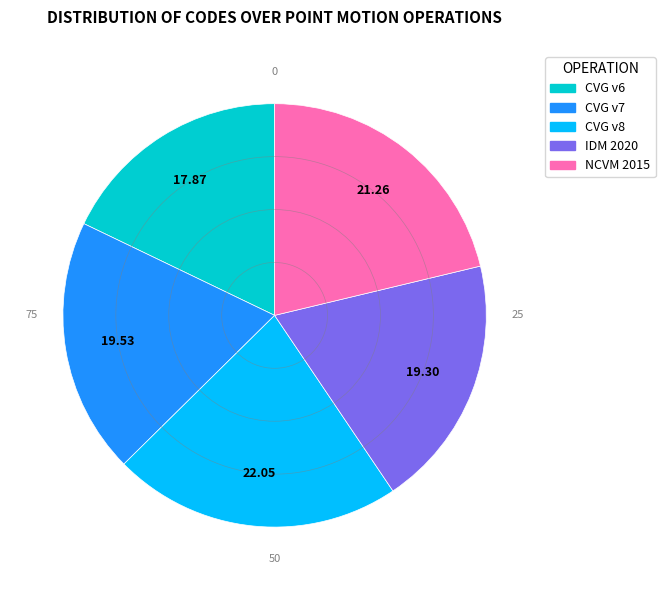

Is there a majority slice in this chart?

No